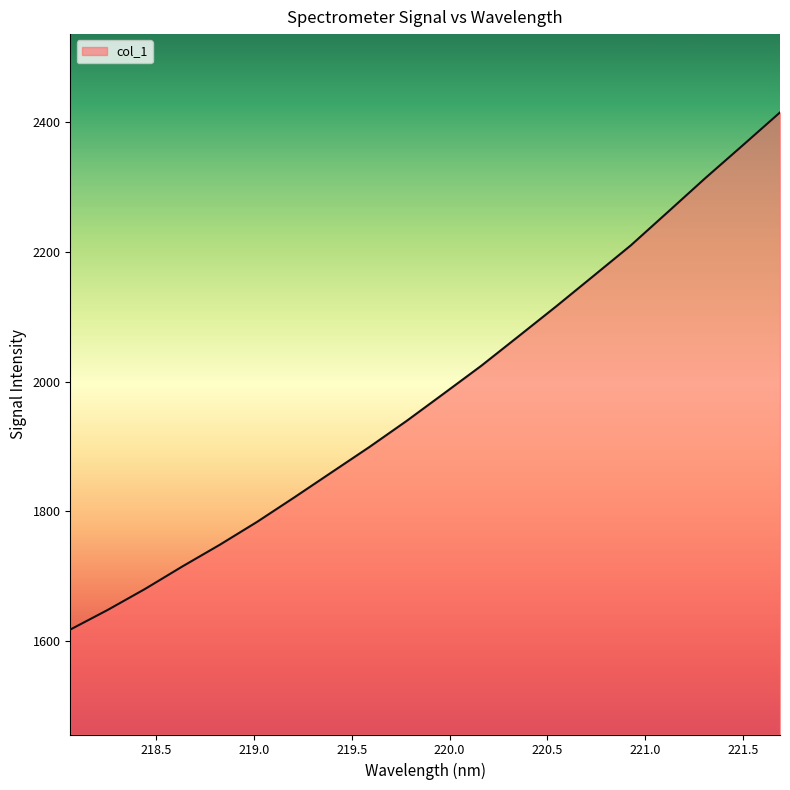

What is the minimum value shown in the chart?

1617.6